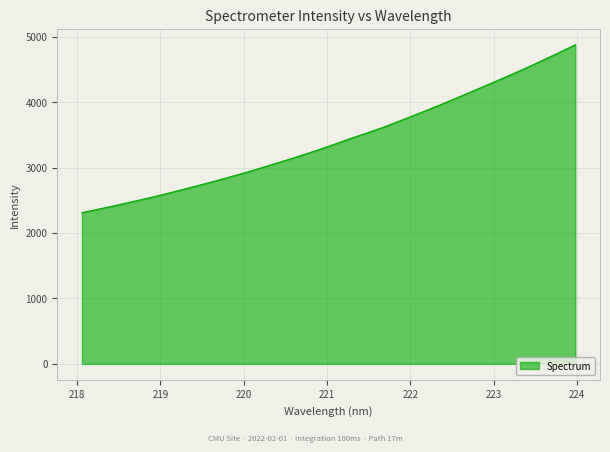

What is the average value?

3421.1